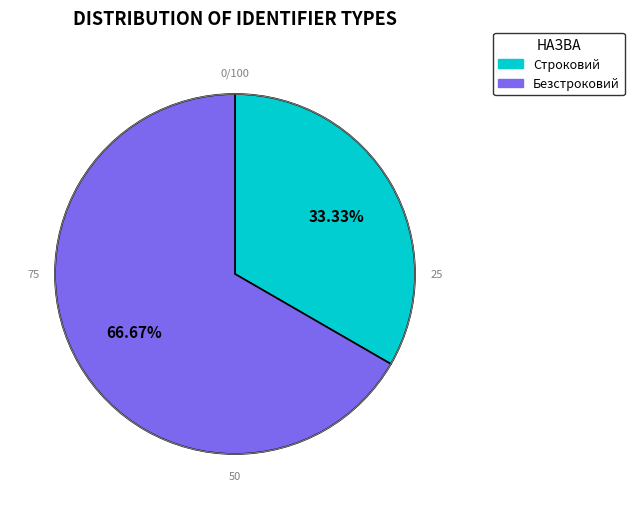

What is the largest slice in the pie chart?

Безстроковий